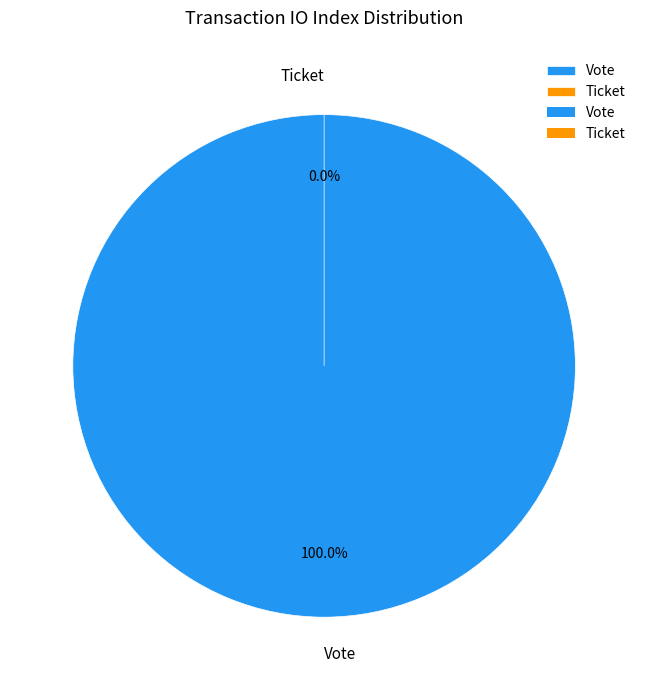

Which category has the smallest portion of the pie?

Ticket